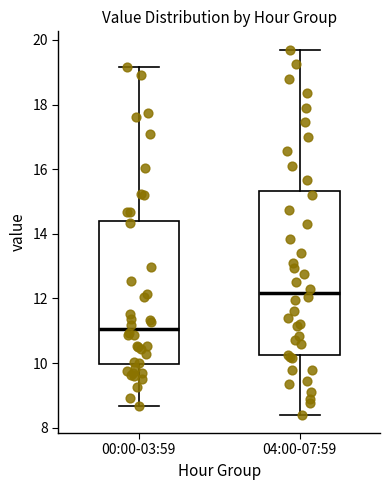

Which box is the tallest, from its lower edge to its upper edge?

04:00-07:59